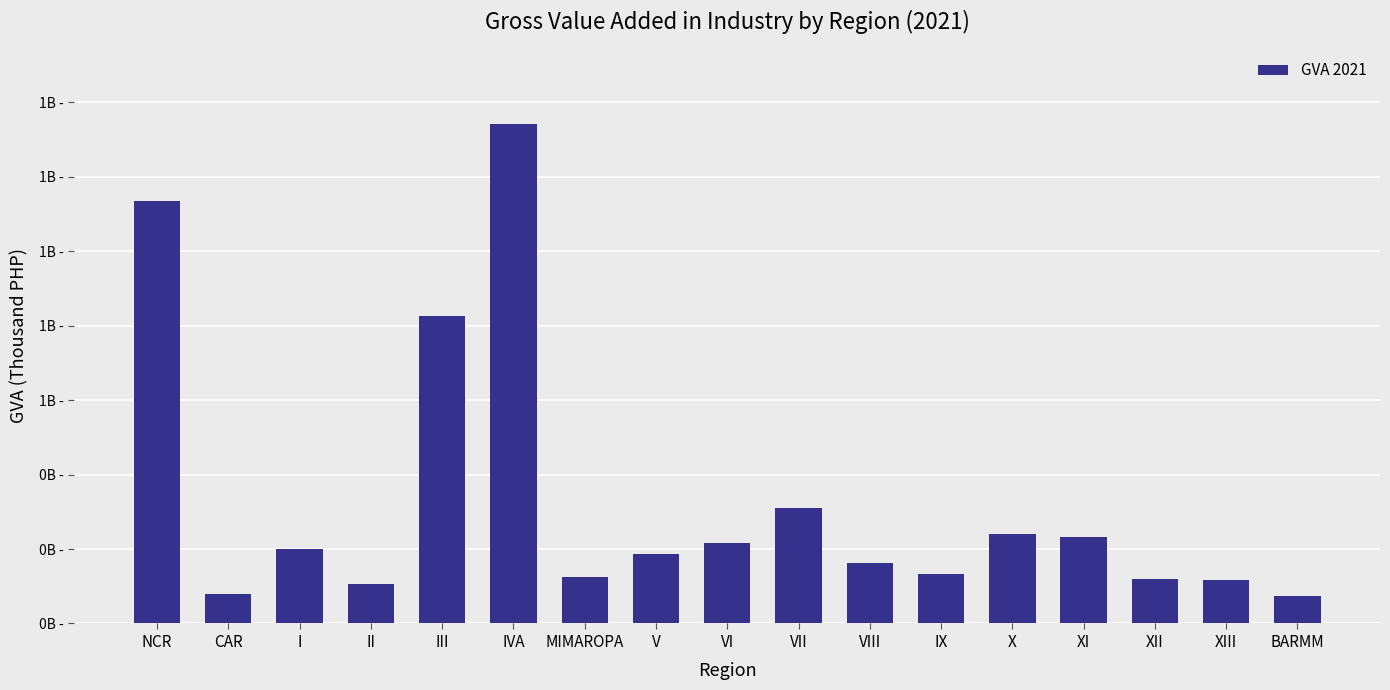

What is the change in value from MIMAROPA to BARMM?

-49997925.9